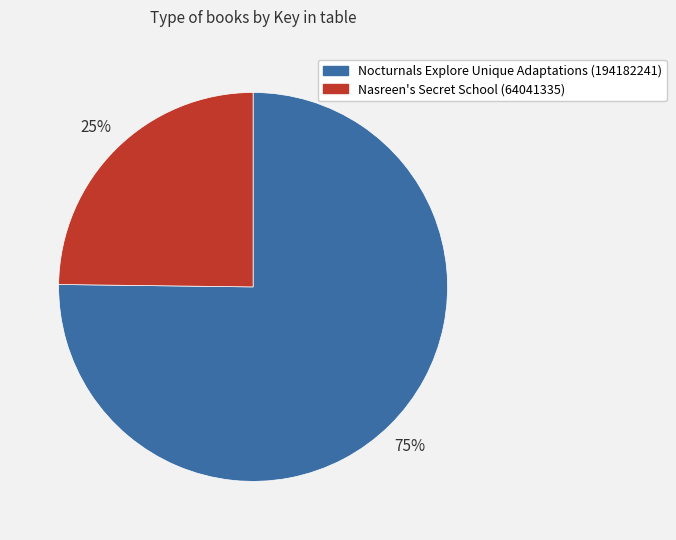

How many segments does this pie chart have?

2